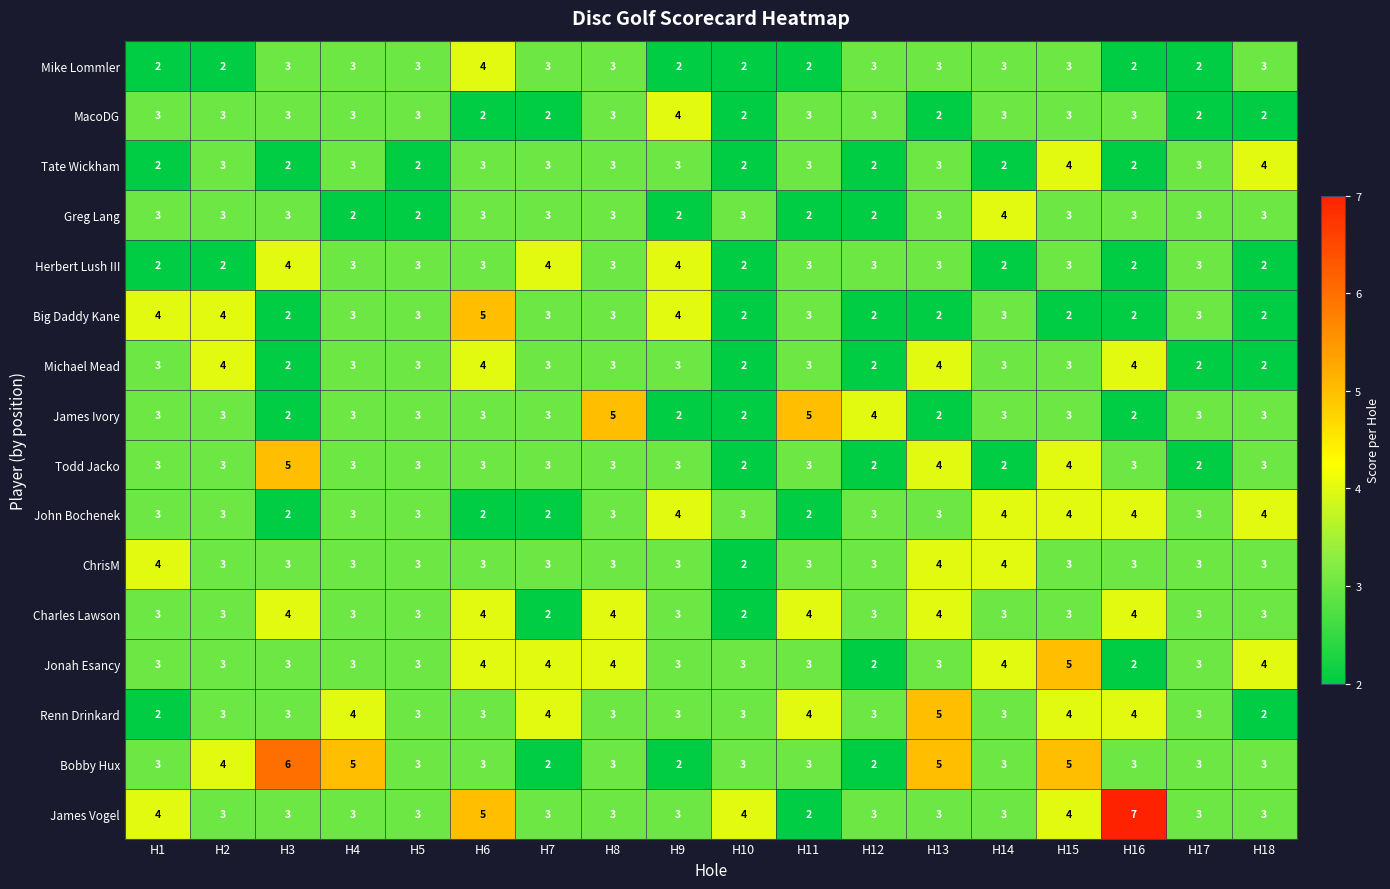

How many categories are shown in the chart?

18